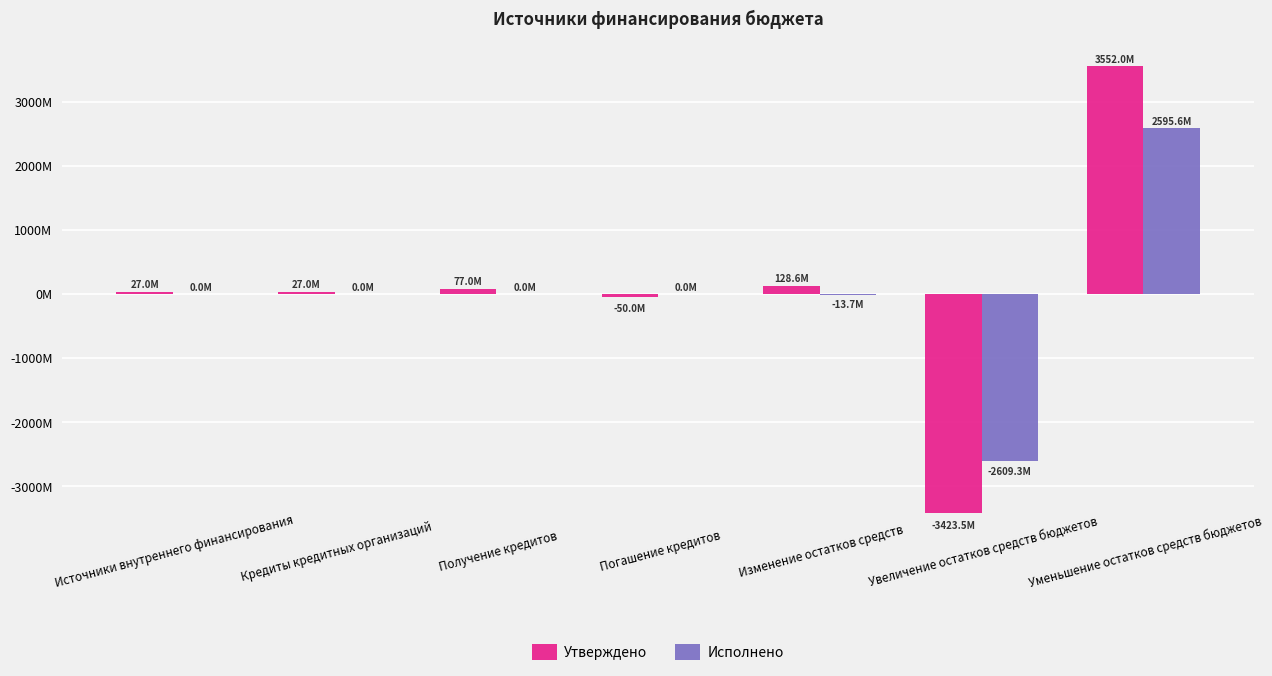

At which label does Утверждено first exceed 26984800?

Получение кредитов